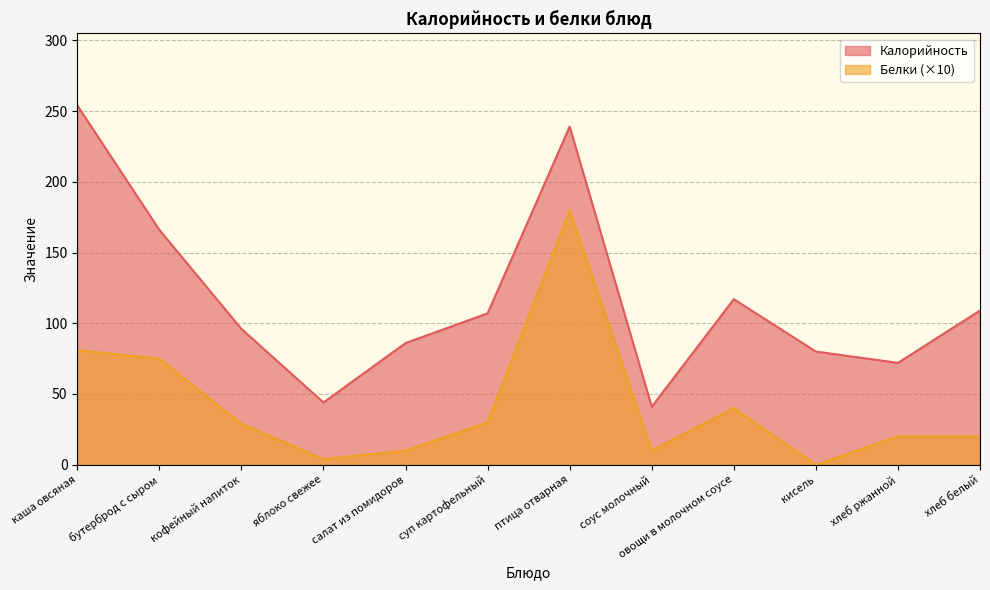

Which series has the largest range (max minus min)?

Калорийность